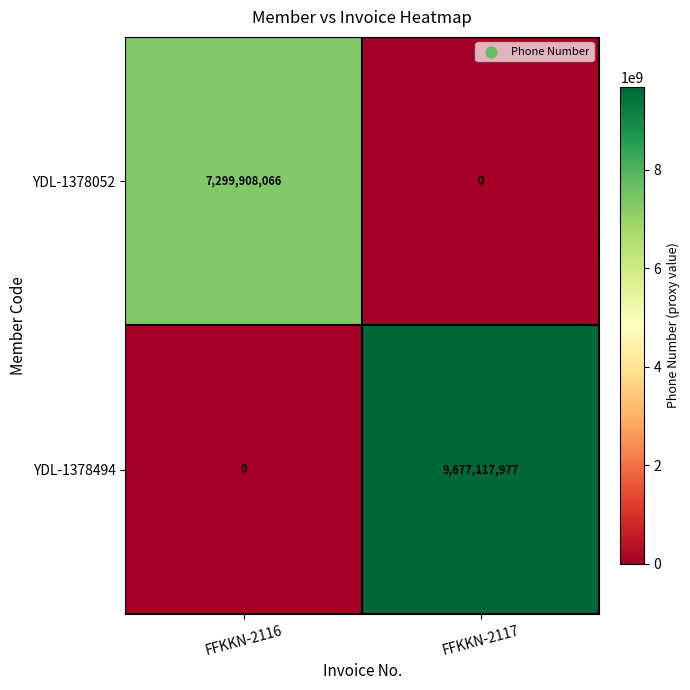

List the series in order of their overall mean, highest first.

YDL-1378494, YDL-1378052